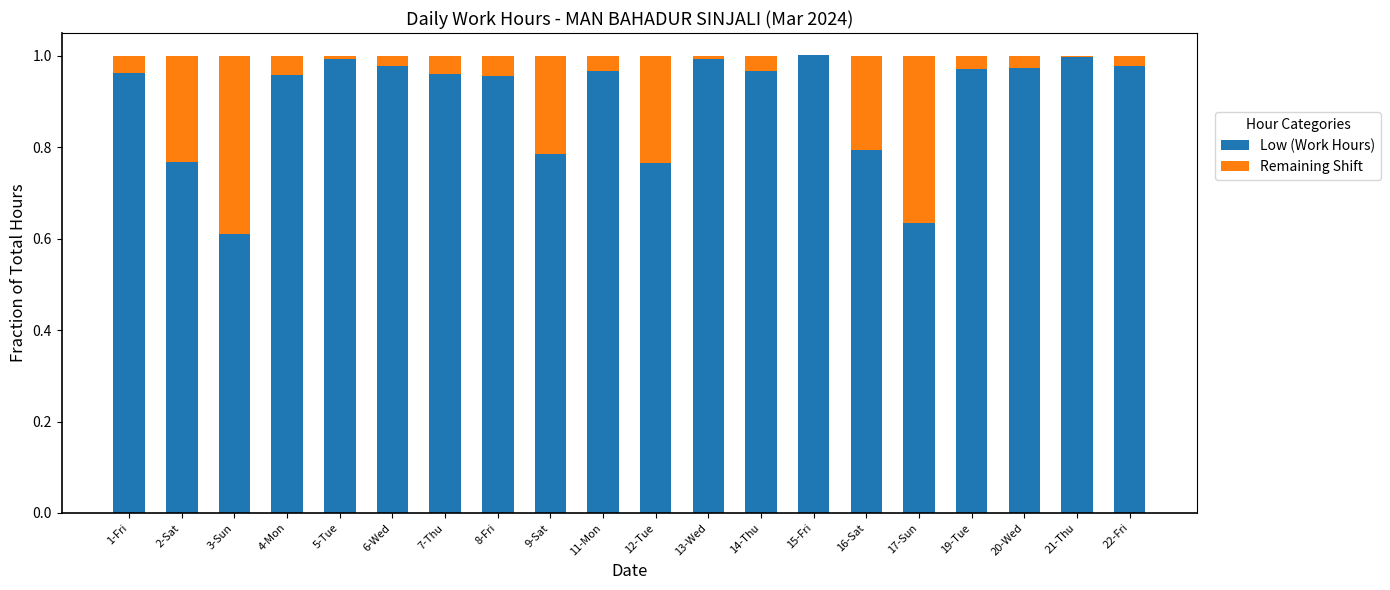

The value of Low (Work Hours) at 19-Tue is 0.4. True or false?

False